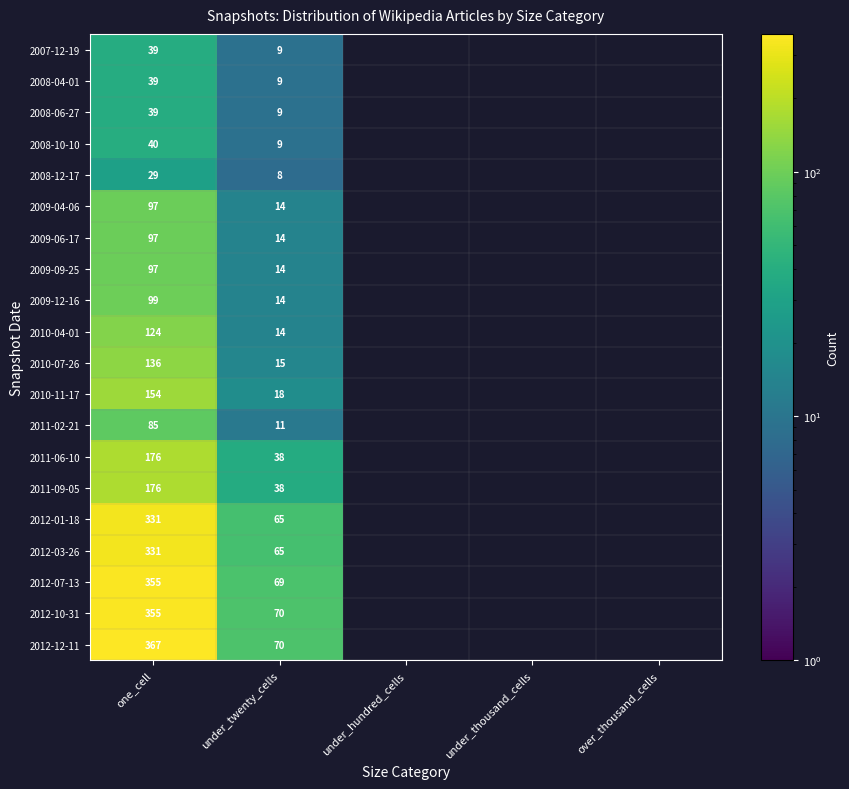

What is the sum of the 2008-10-10 values at one_cell and under_twenty_cells?

49